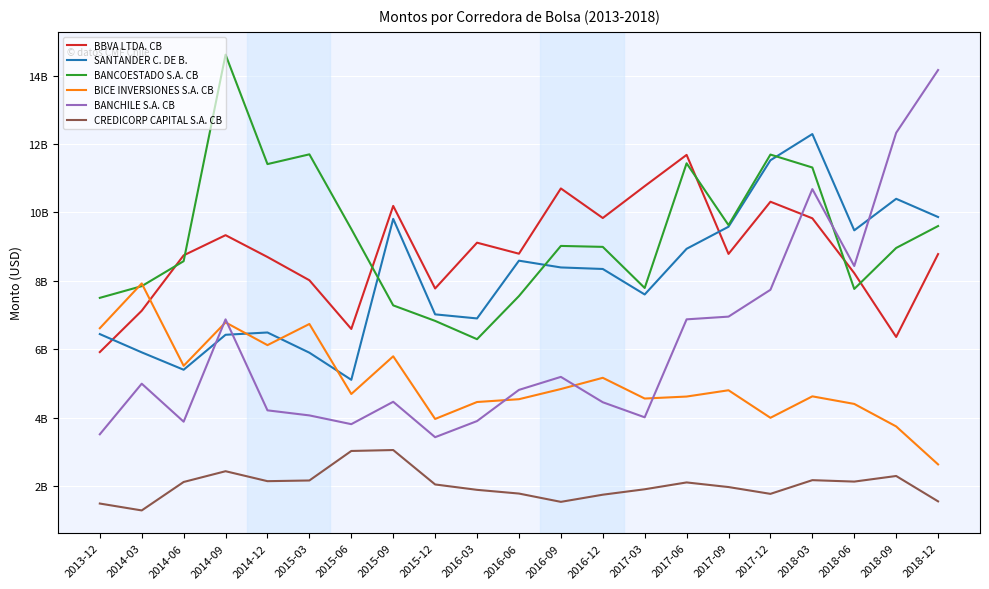

Does the chart have visible grid lines?

Yes